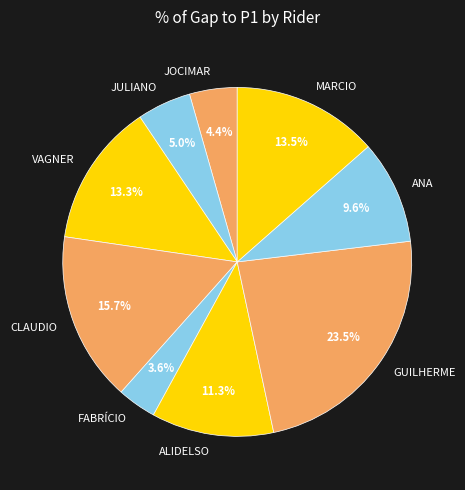

Does GUILHERME account for over 50% of the chart?

No